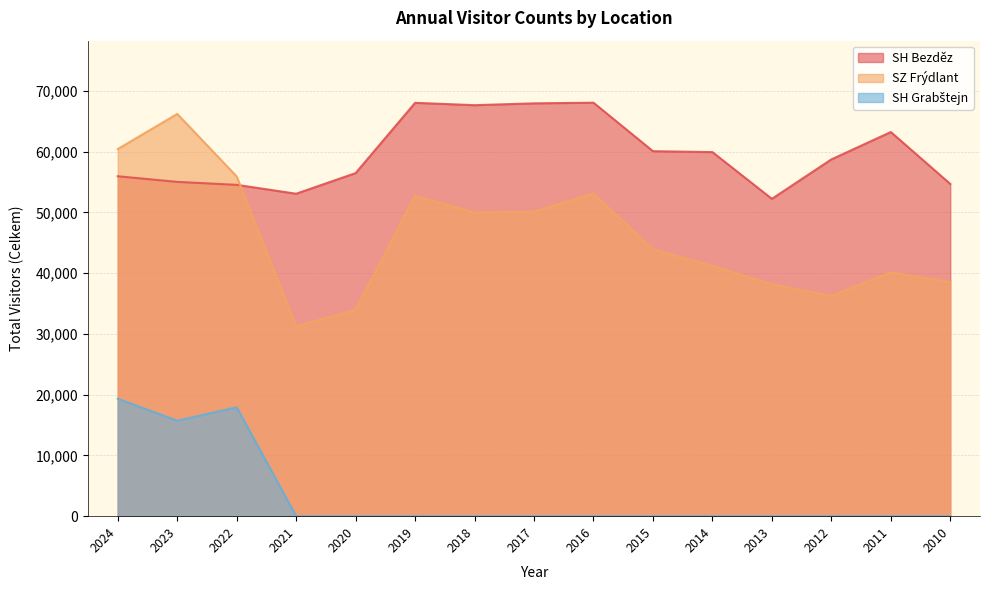

True or false: SZ Frýdlant has a value of 69184 at 2015.

False